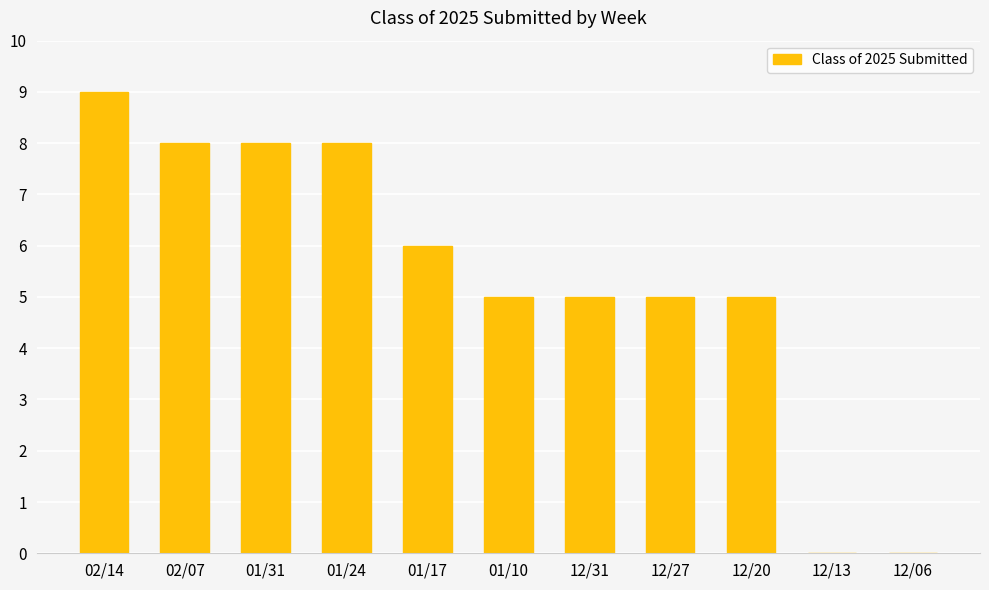

What is the sum of the values at 12/20 and 01/24?

13